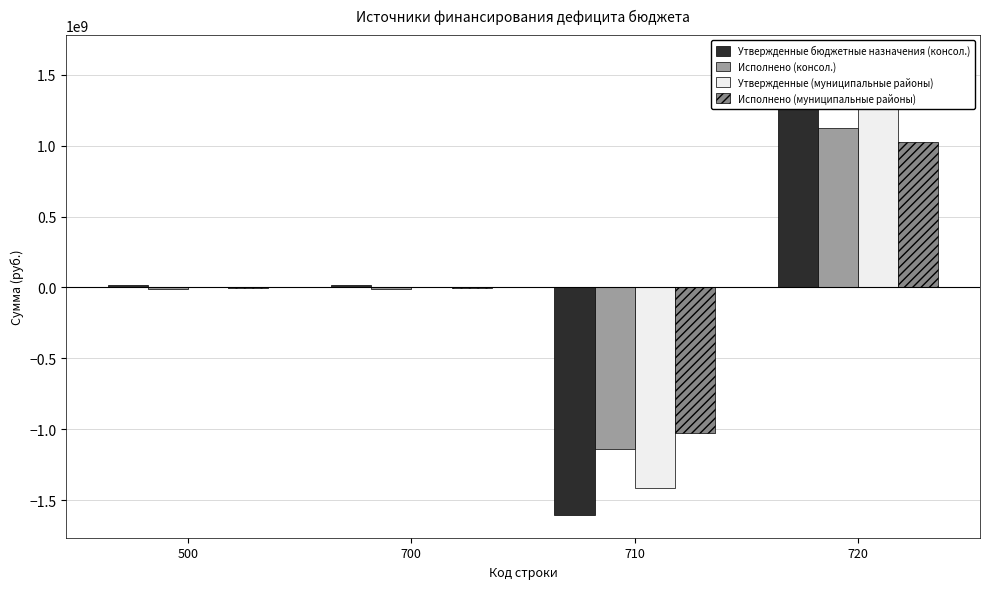

Where does the Утвержденные (муниципальные районы) series first go above 2059977?

500